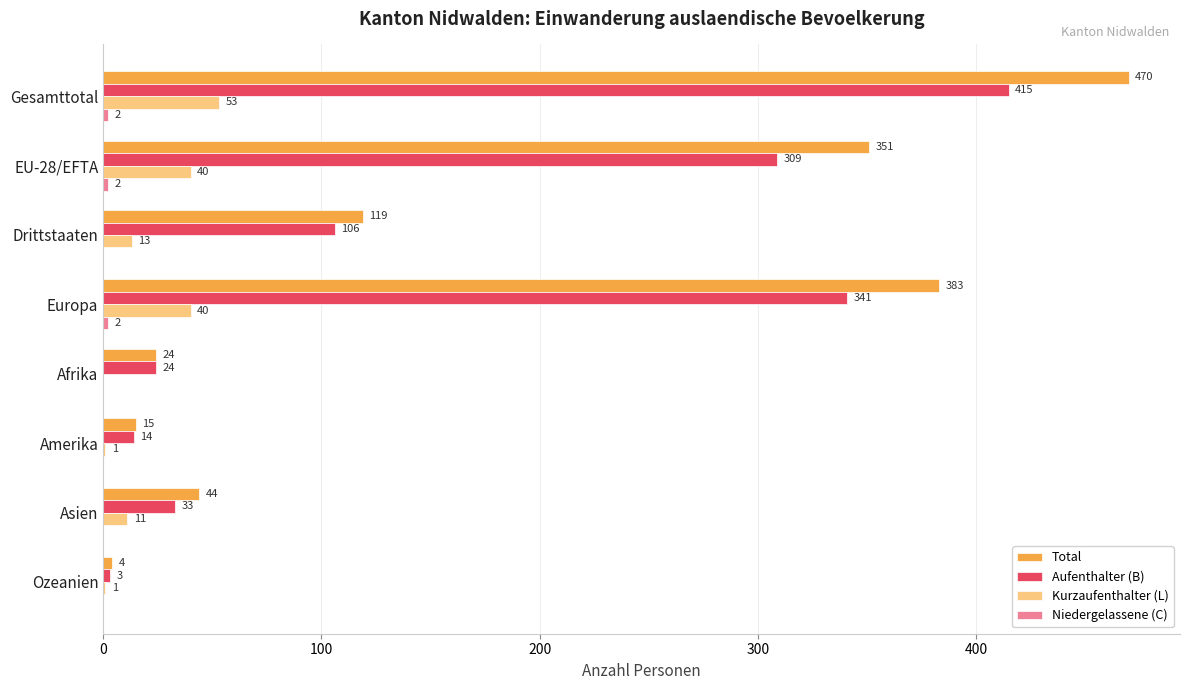

At which category is the sum across all series the highest?

Gesamttotal